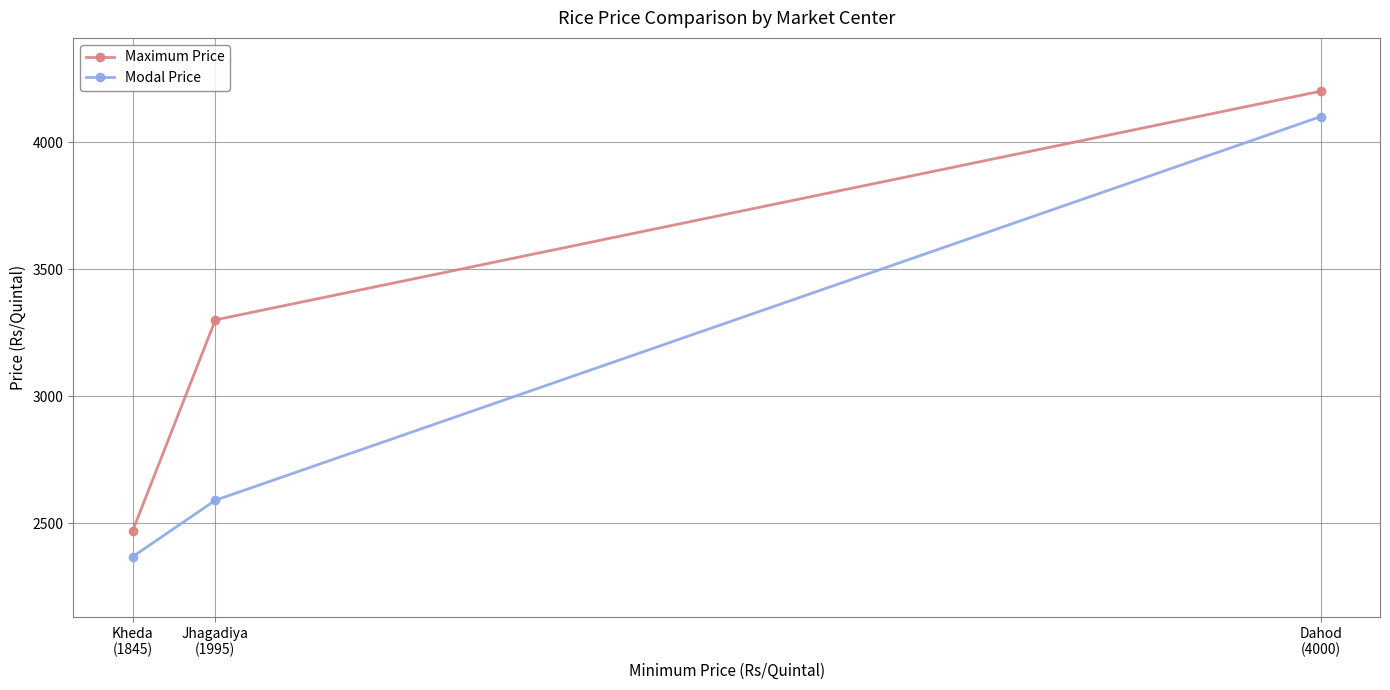

What is the label of the 3rd point from the left?

Dahod
(4000)